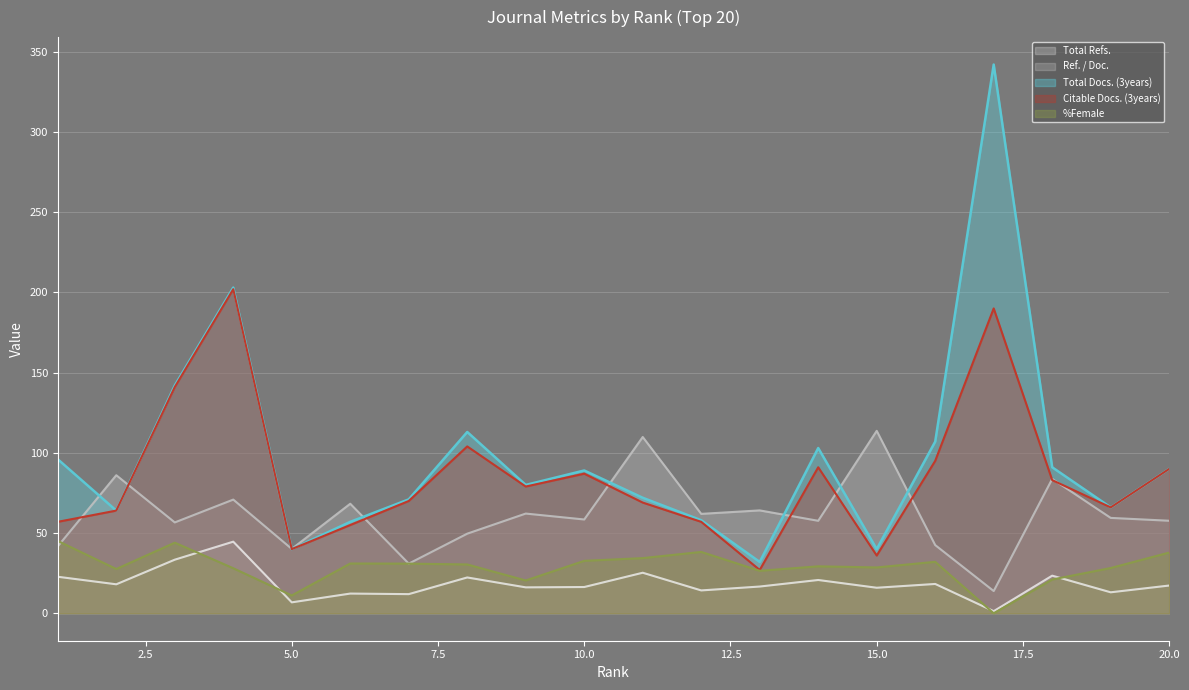

What is the total value across all series at 16?

294.9